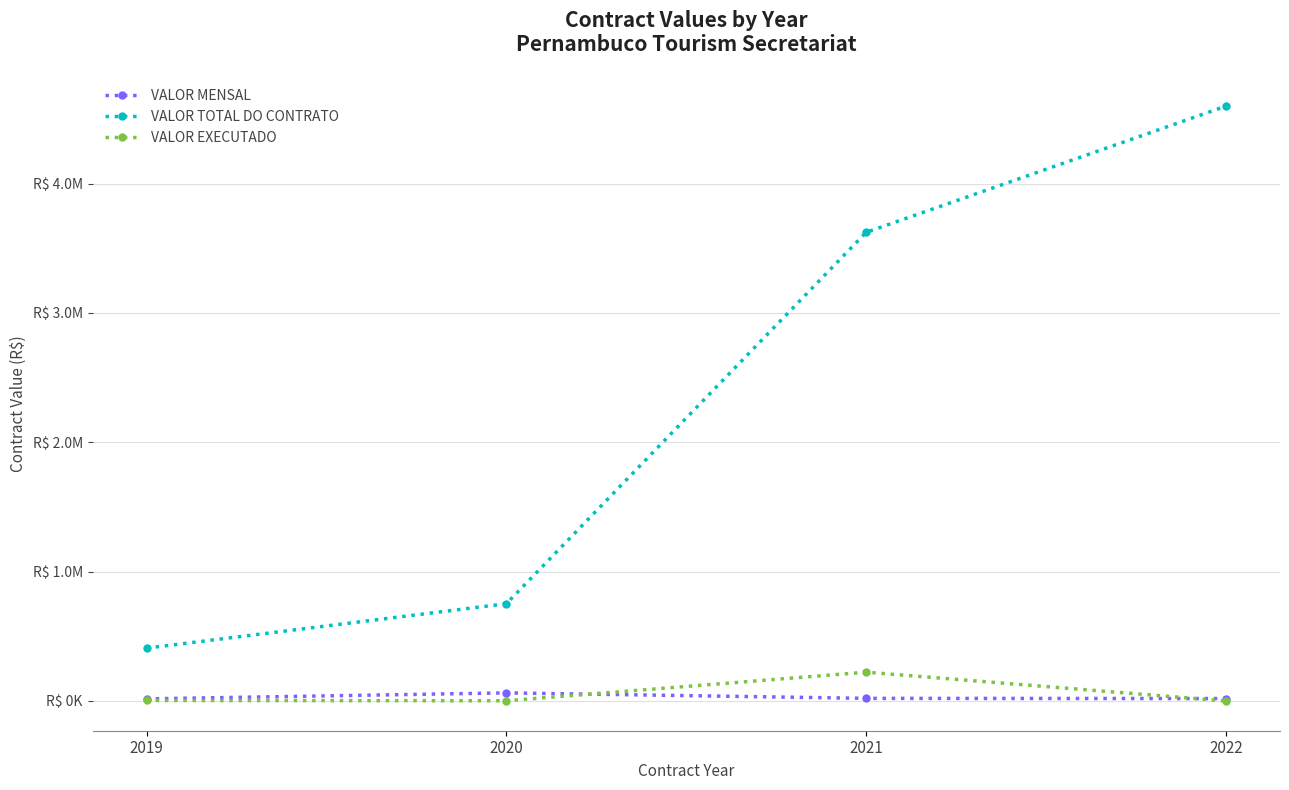

Is it true that VALOR TOTAL DO CONTRATO equals 751781.8 at 2020?

True